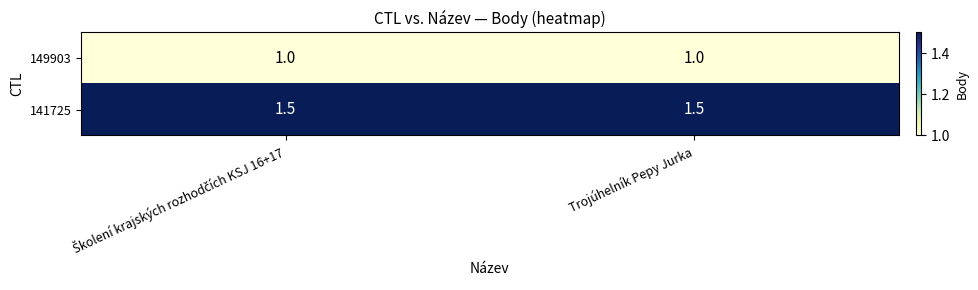

What is the average value of the 141725 series?

1.5